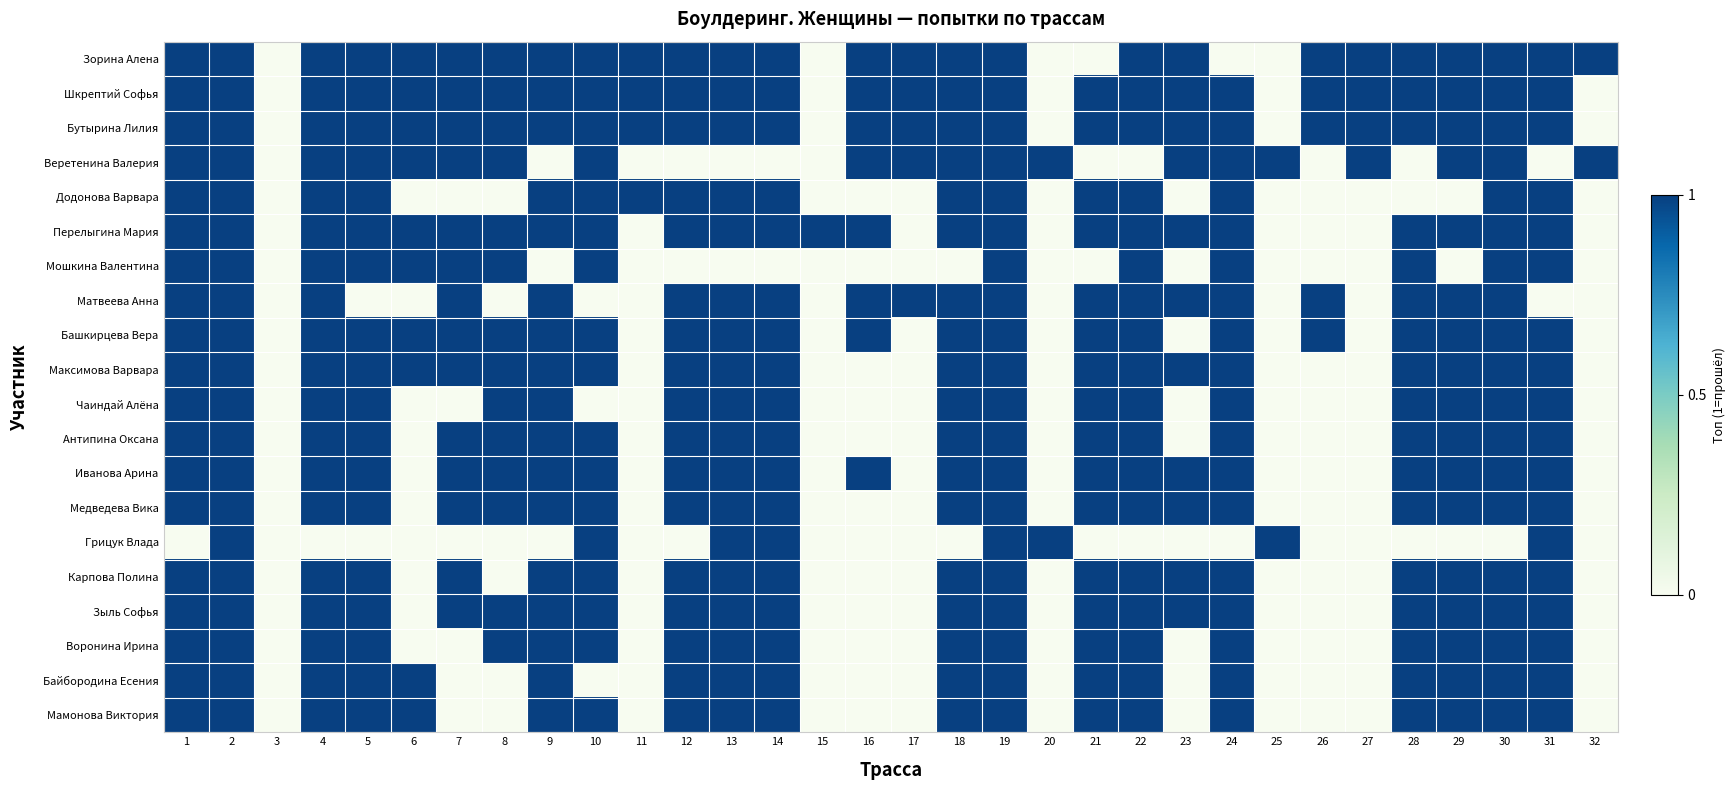

Which category has the highest value across all series?

1